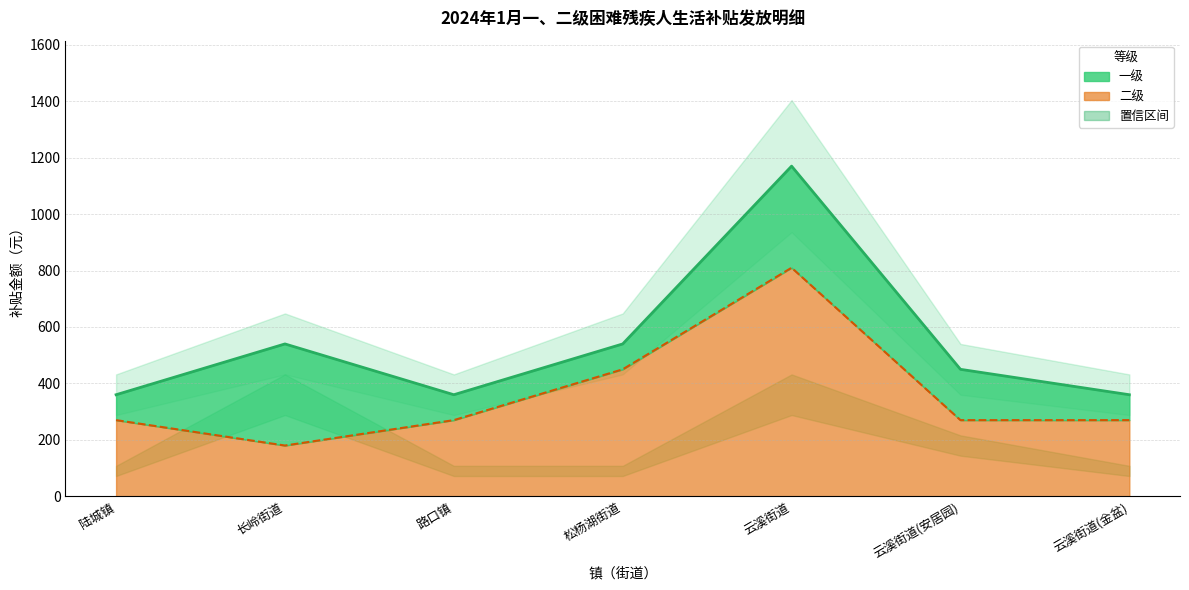

What is the difference between the highest and lowest values at 云溪街道?

360